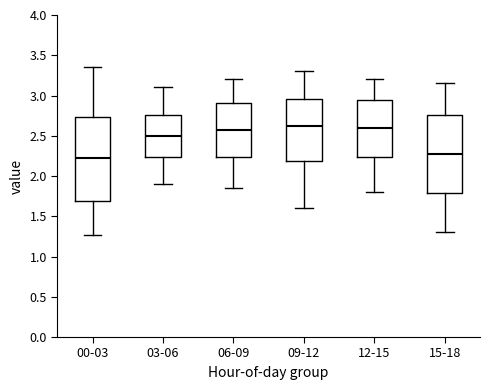

Where is the lower edge of the box for 06-09 on the y-axis? The values are not printed on the chart, so give them approximately, as read against the axis.

2.25